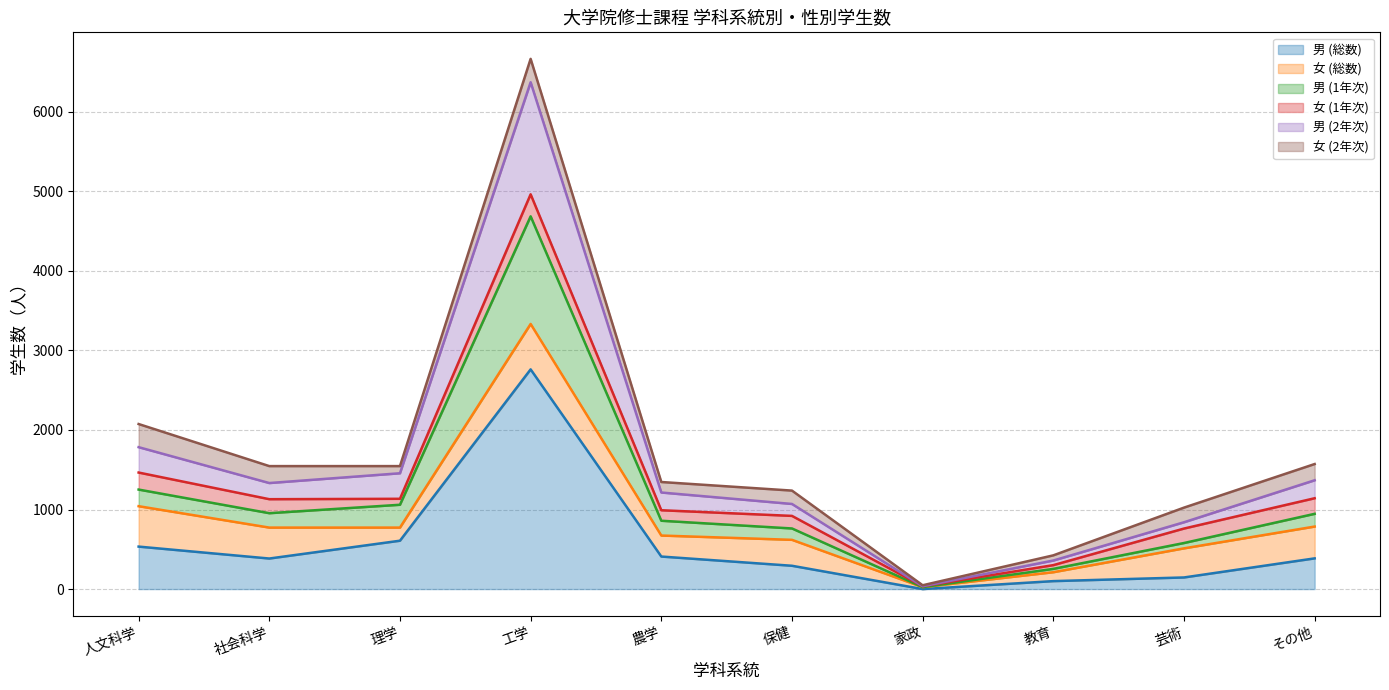

What is the difference between the second highest and minimum values in the 男 (2年次) series?

1749